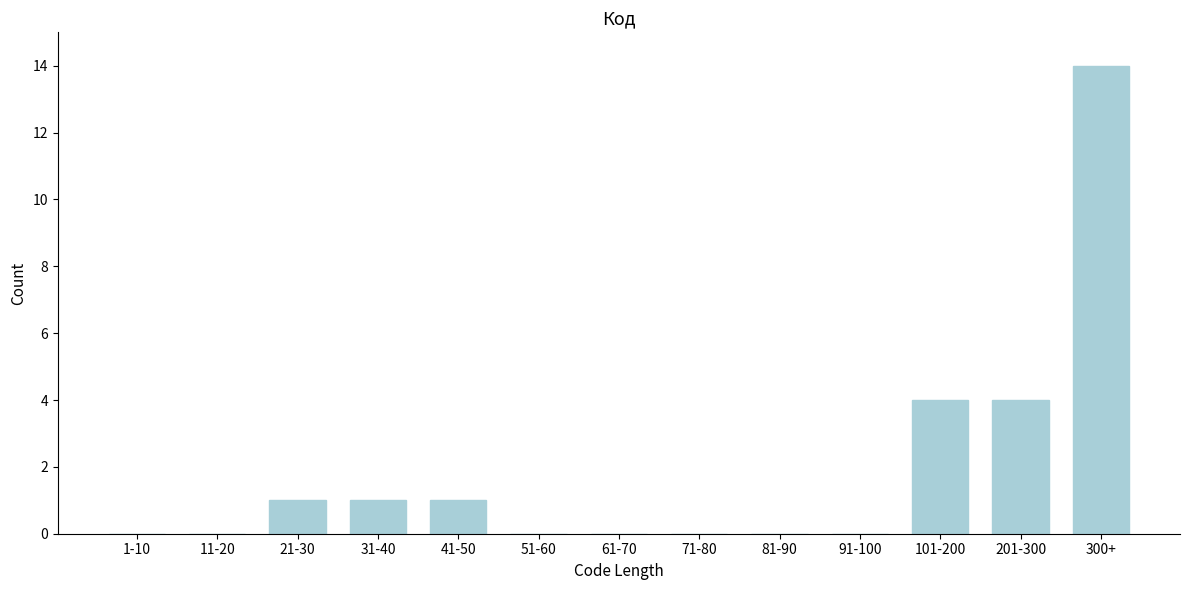

Reading right to left, transcribe all the data shown in this chart.

300+=14	201-300=4	101-200=4	91-100=0	81-90=0	71-80=0	61-70=0	51-60=0	41-50=1	31-40=1	21-30=1	11-20=0	1-10=0